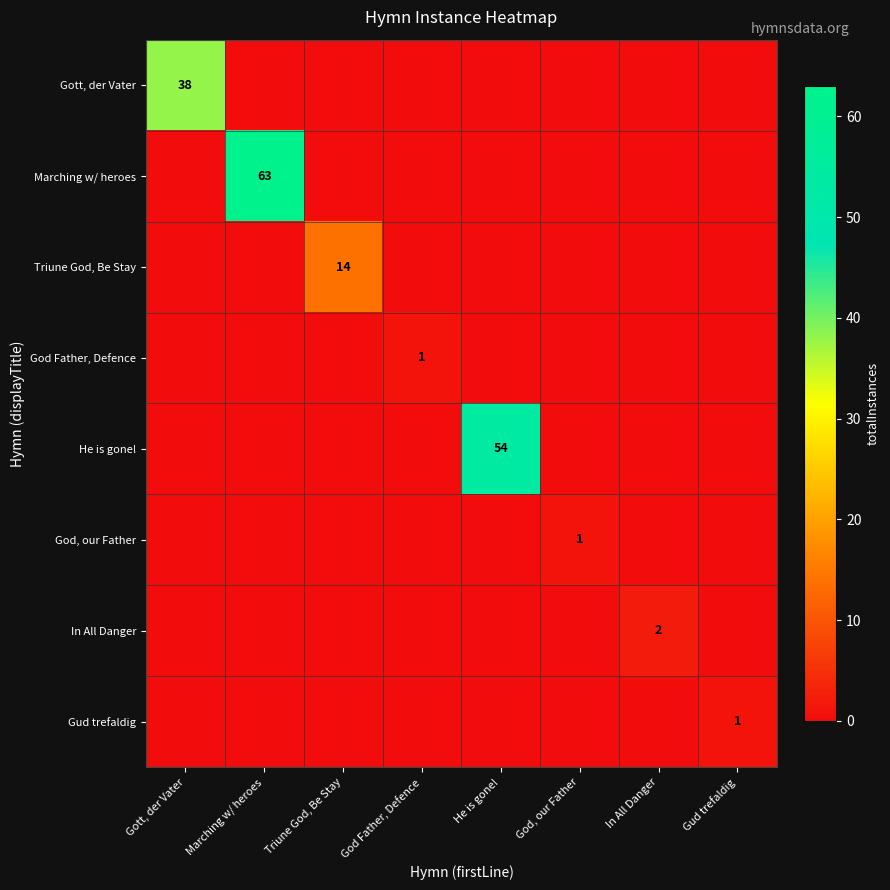

Between In All Danger and Triune God, Be Stay, which is larger?

In All Danger